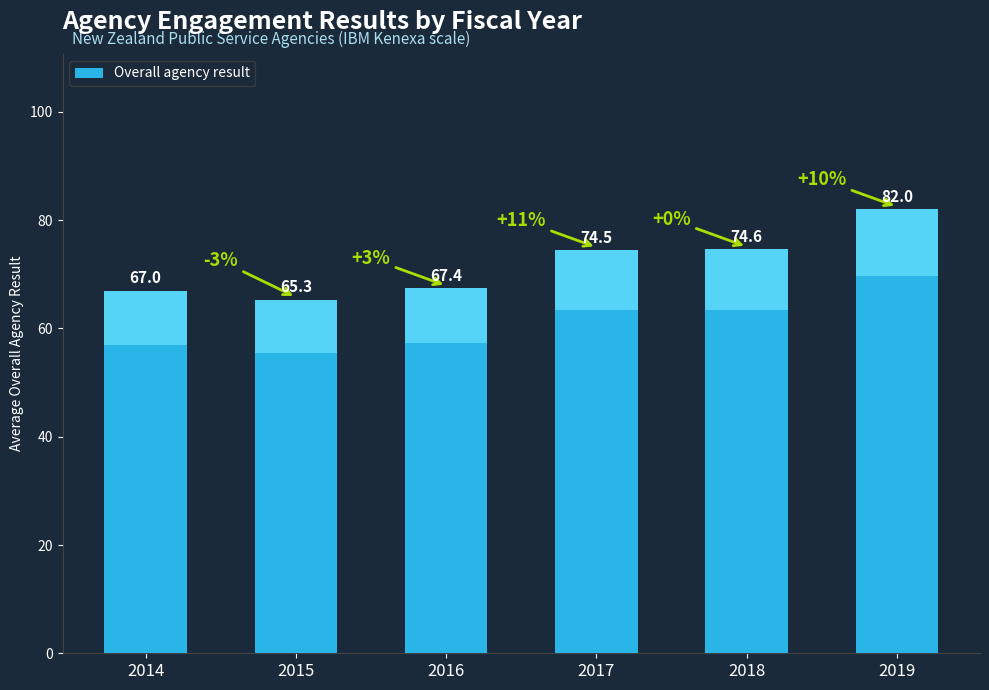

Reading left to right, list all the values displayed in this chart.

67.0	65.3	67.4	74.5	74.6	82.0